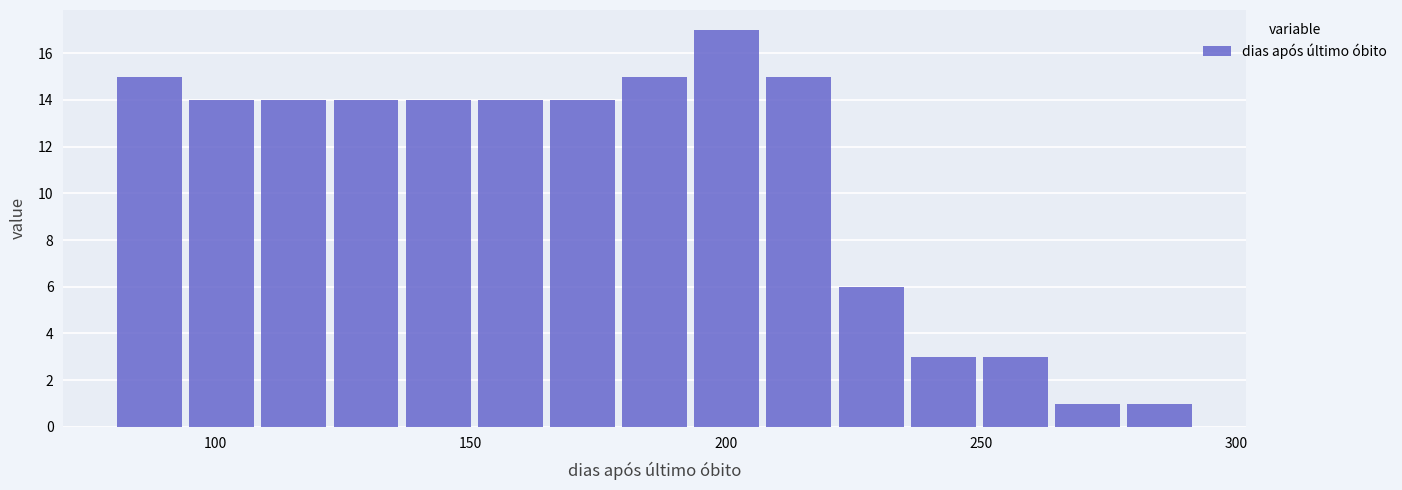

Around what value on the x-axis is the tallest bar? Give the approximate position of its centre, as read against the axis.

200